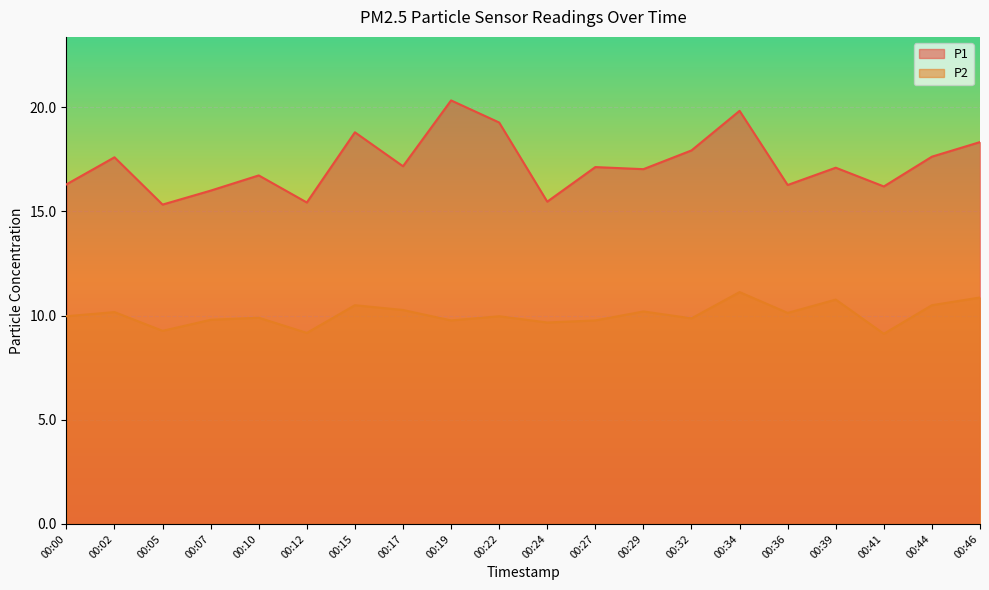

In P1, how many points are lower than both neighbors (excluding endpoints)?

7